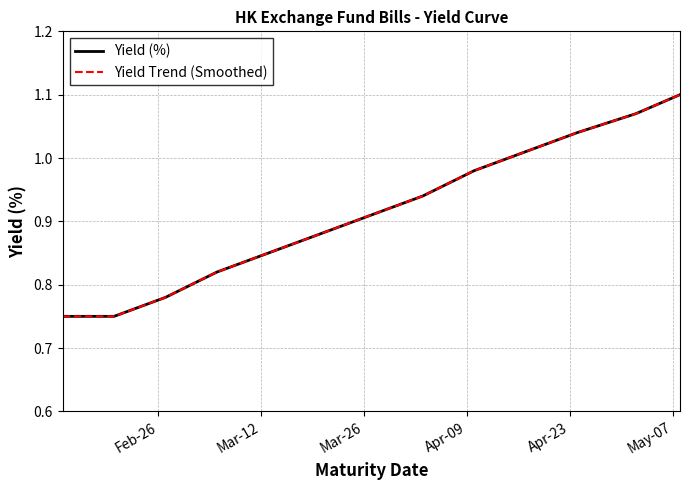

Does the chart have visible grid lines?

Yes